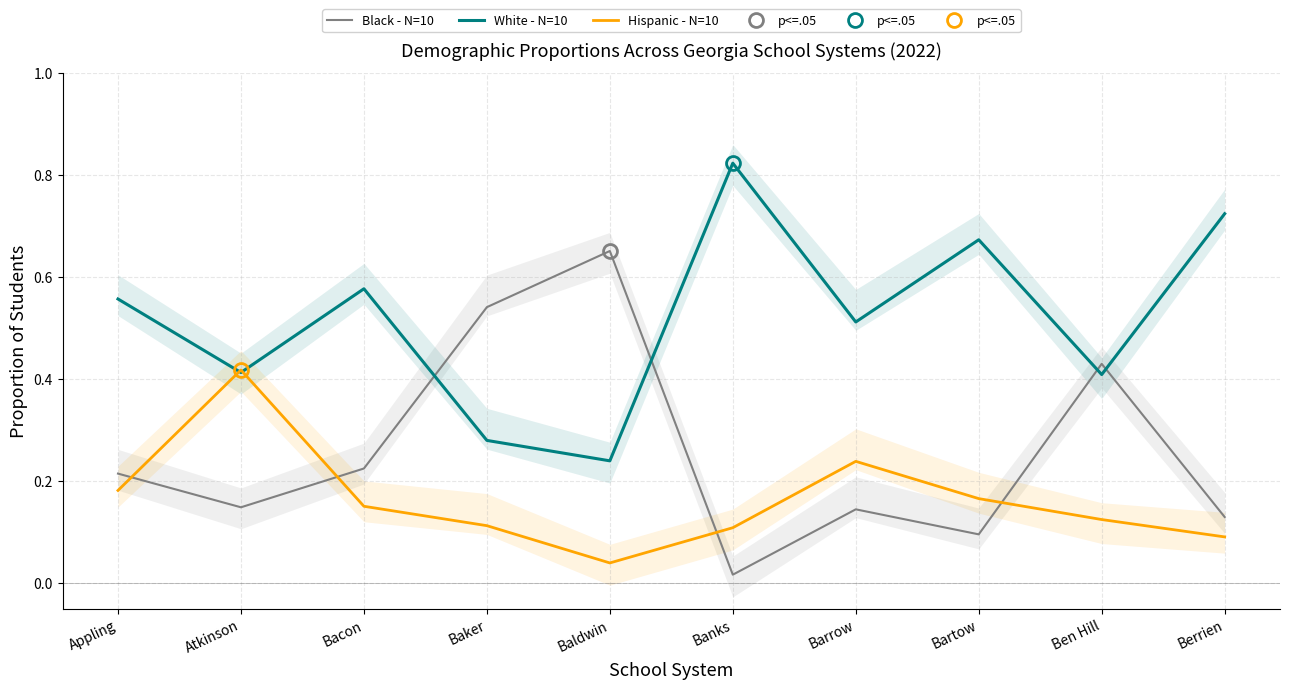

At which category does White - N=10 reach its first local valley?

Atkinson